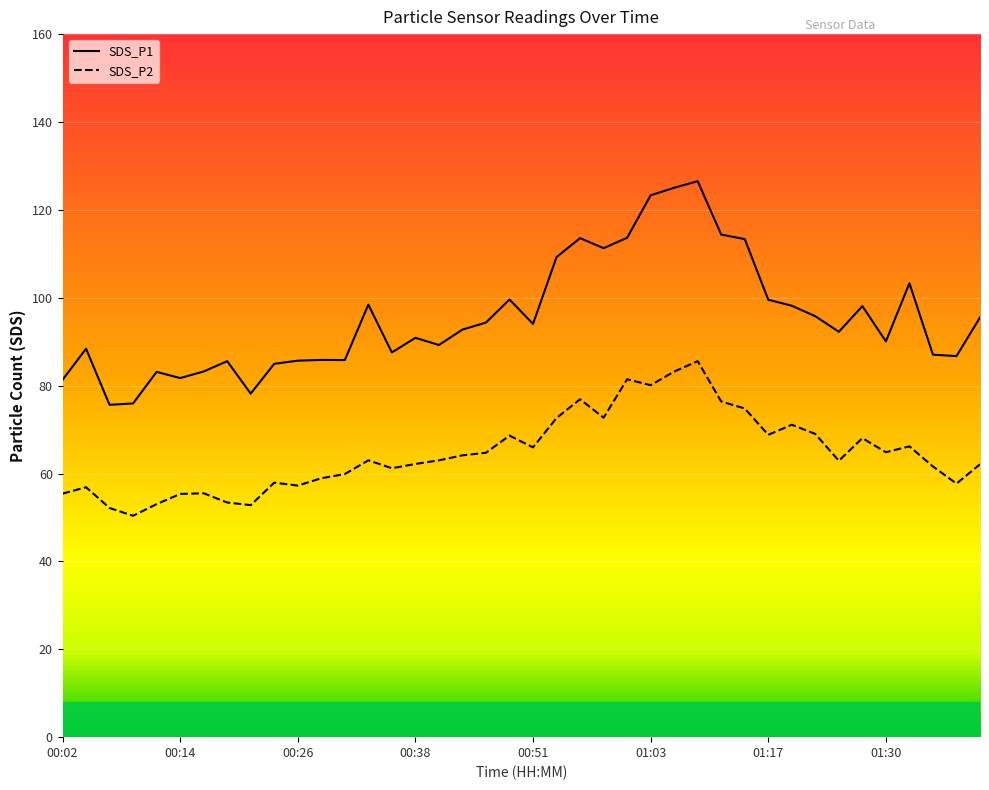

Which series has the largest total across all categories?

SDS_P1